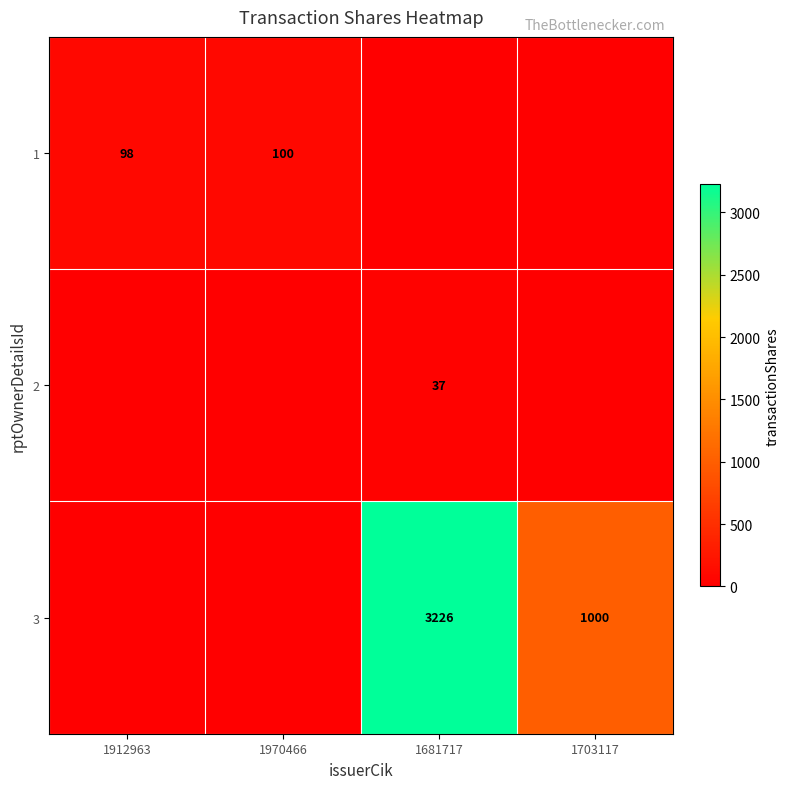

At which category does the chart reach its minimum across all series?

1681717